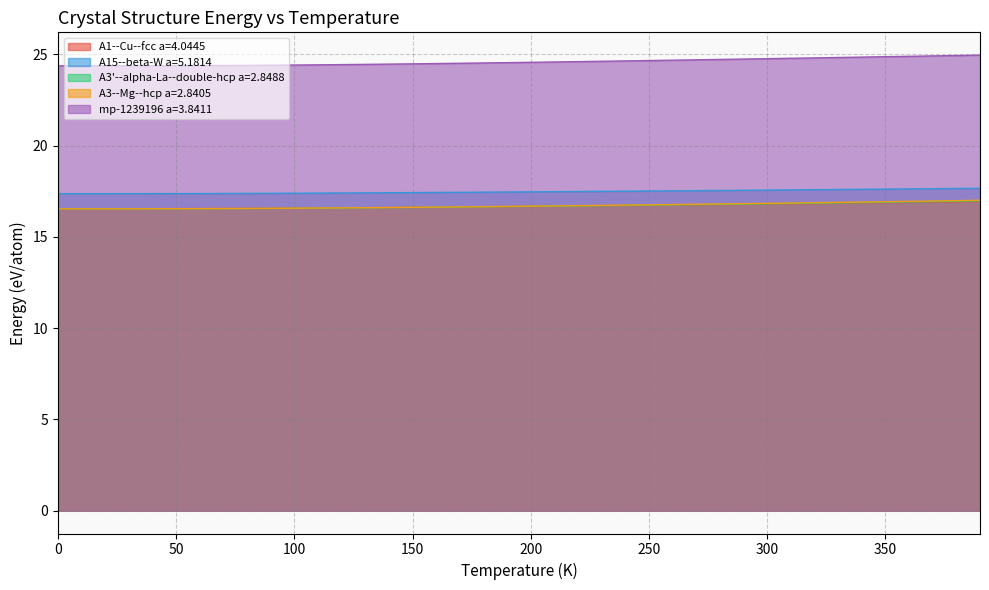

What is the difference between the maximum and second lowest values in the A15--beta-W a=5.1814 series?

0.3